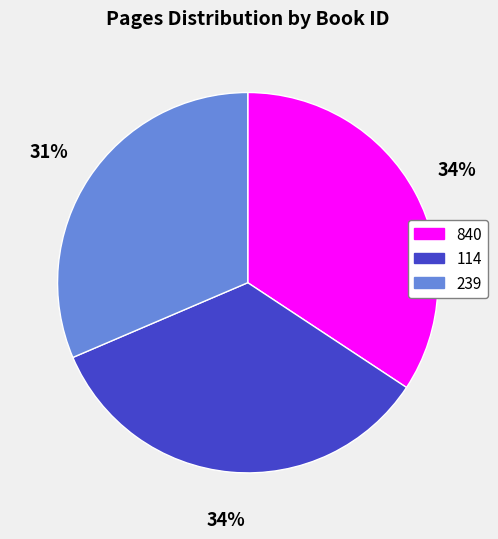

To the nearest percent, what is the average slice percentage?

33%